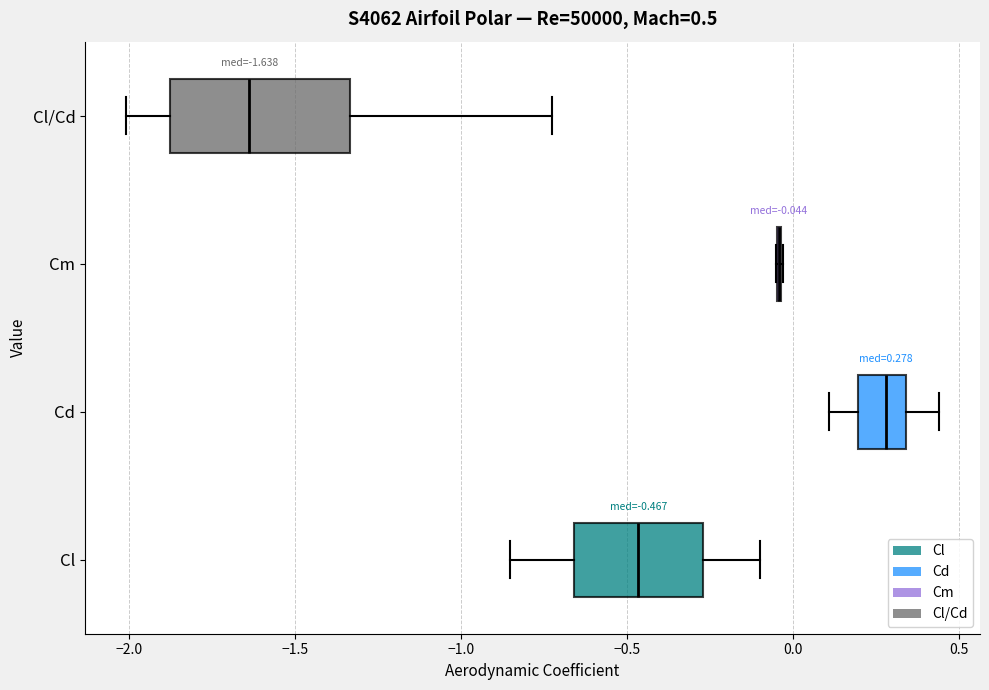

Comparing the boxes themselves (not the whiskers), which one is the widest?

Cl/Cd